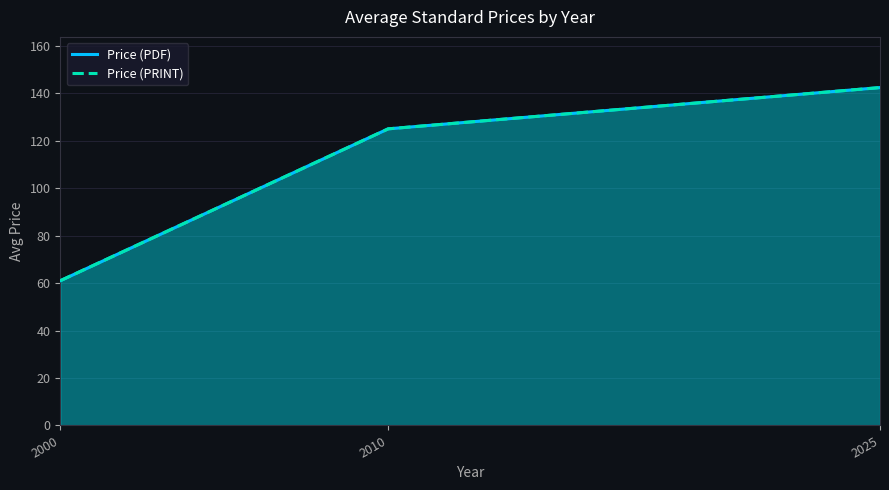

Which series has the largest range (max minus min)?

Price (PDF)